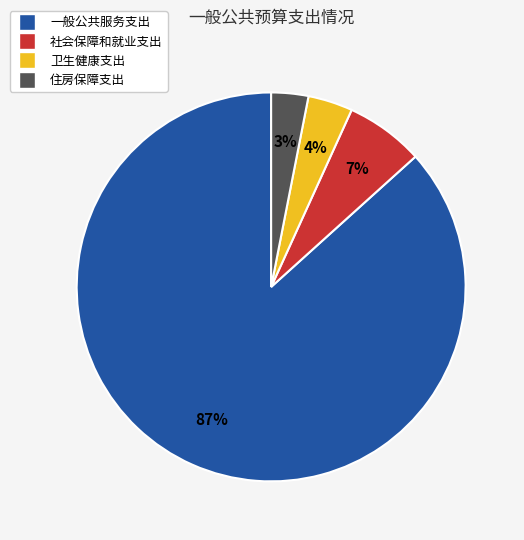

To the nearest percent, what is the combined percentage of 住房保障支出 and 社会保障和就业支出?

10%